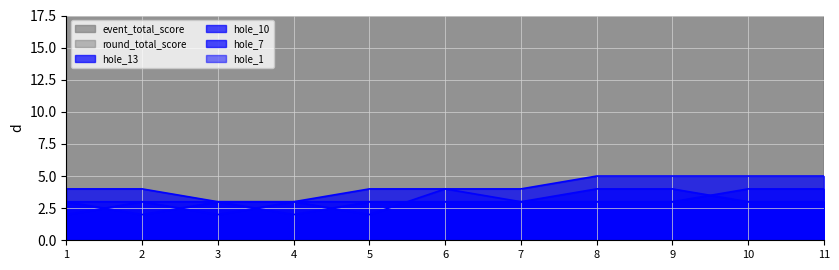

At how many categories does at least one series exceed 28?

11